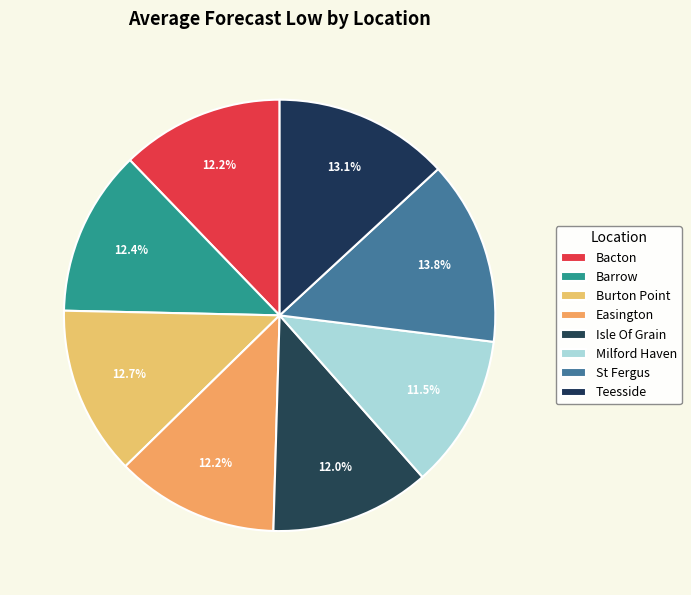

Rank the categories by value from lowest to highest.

Milford Haven, Isle Of Grain, Bacton, Easington, Barrow, Burton Point, Teesside, St Fergus